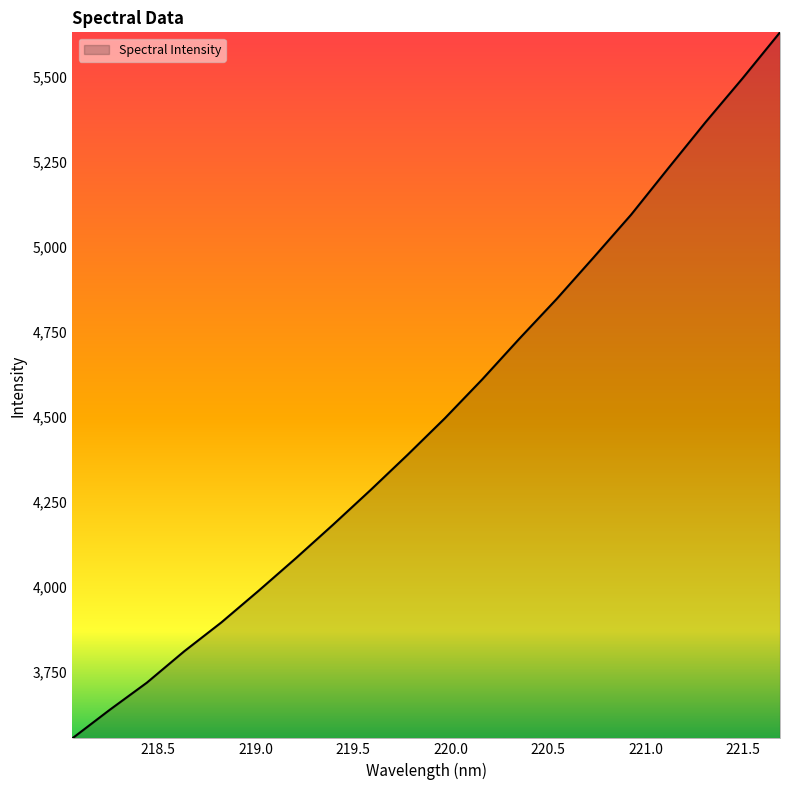

How many lines are shown in the chart?

1